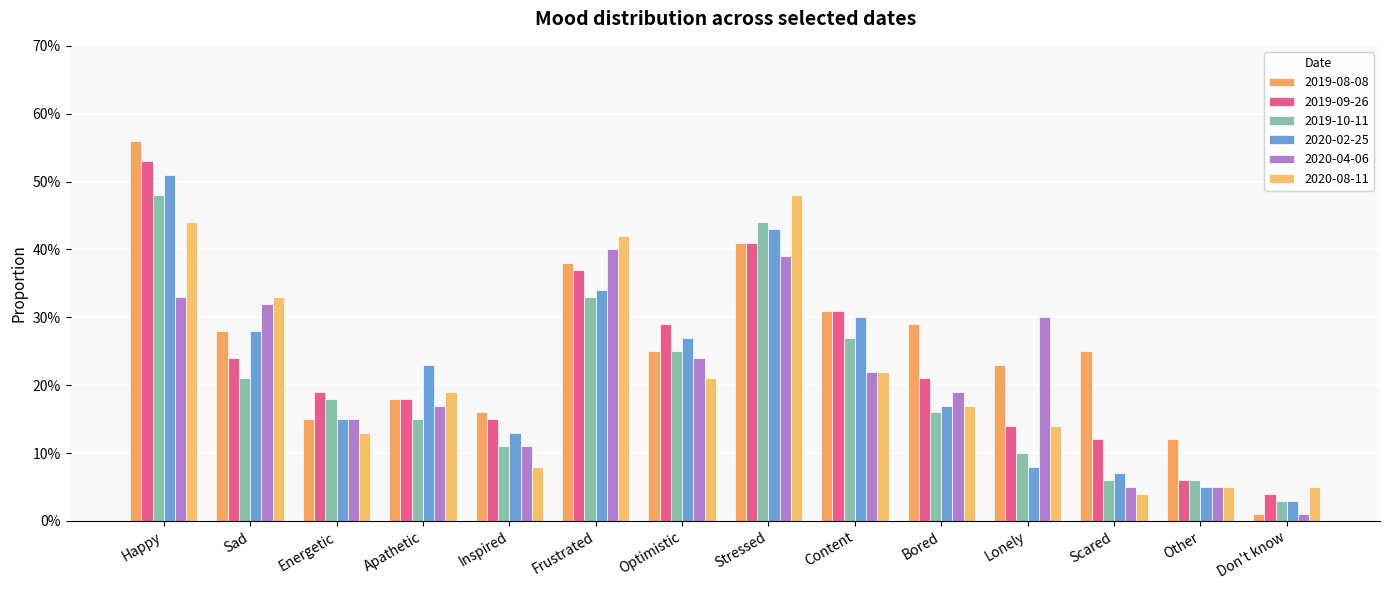

Which series has the largest range (max minus min)?

2019-08-08